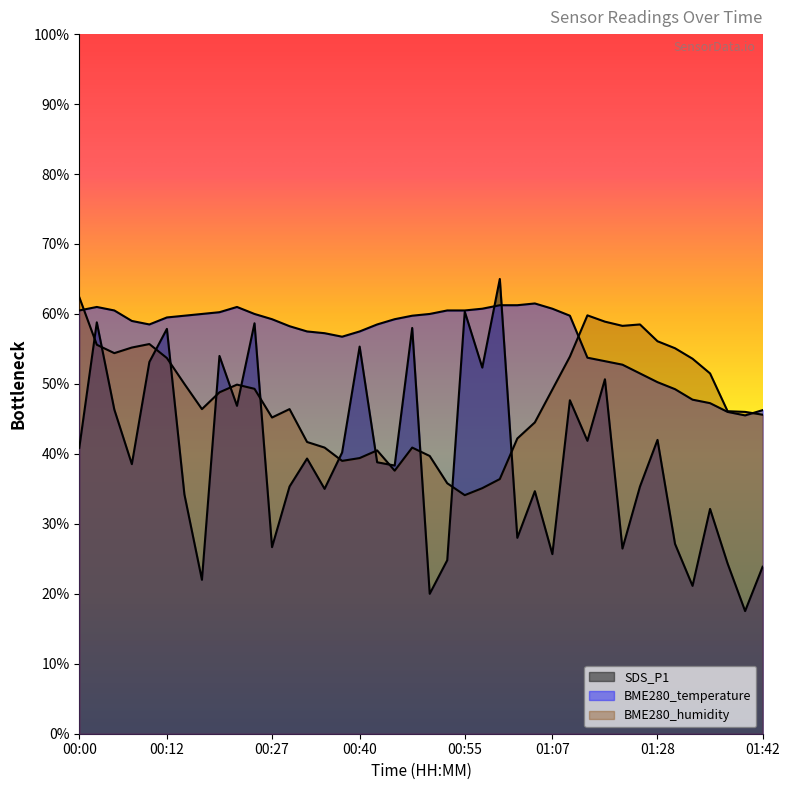

The BME280_humidity series shows 11.6 at 00:35. True or false?

False